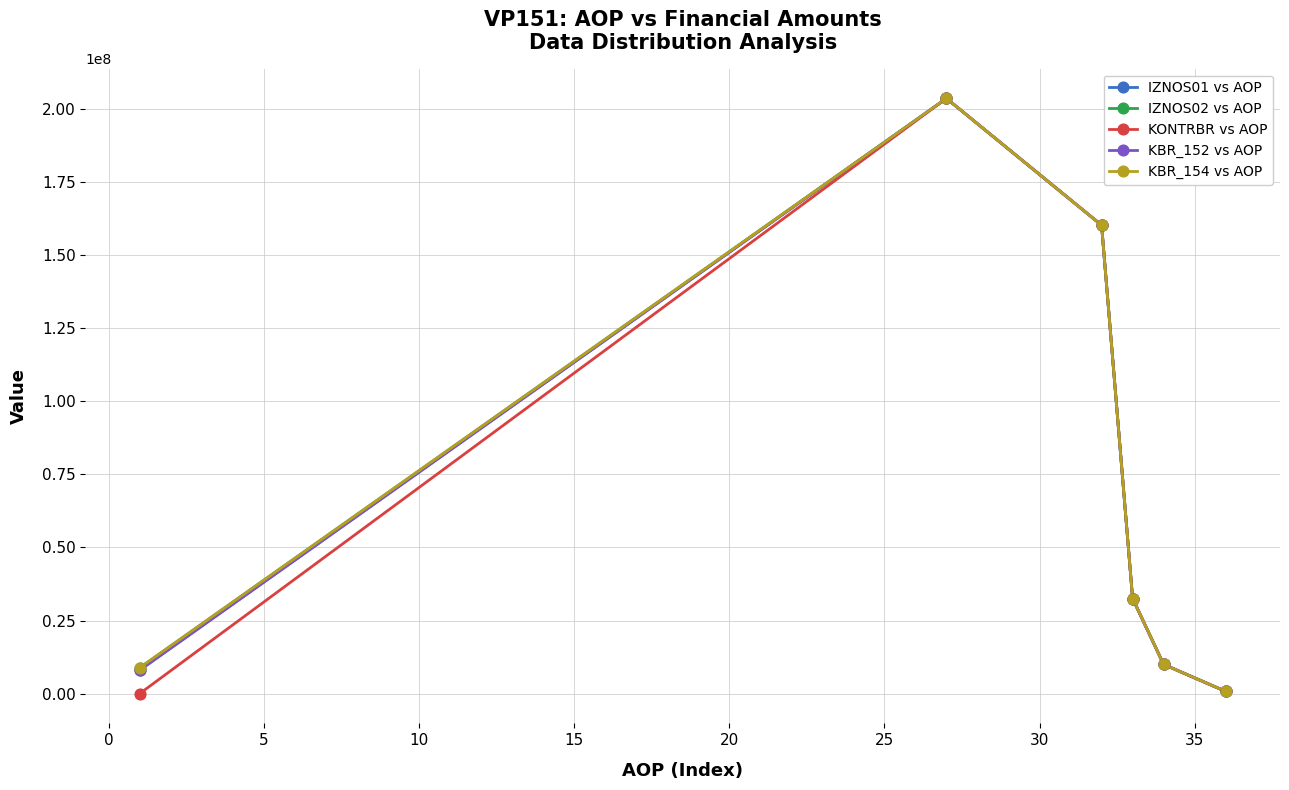

Is this an area chart (filled region under the line)?

No